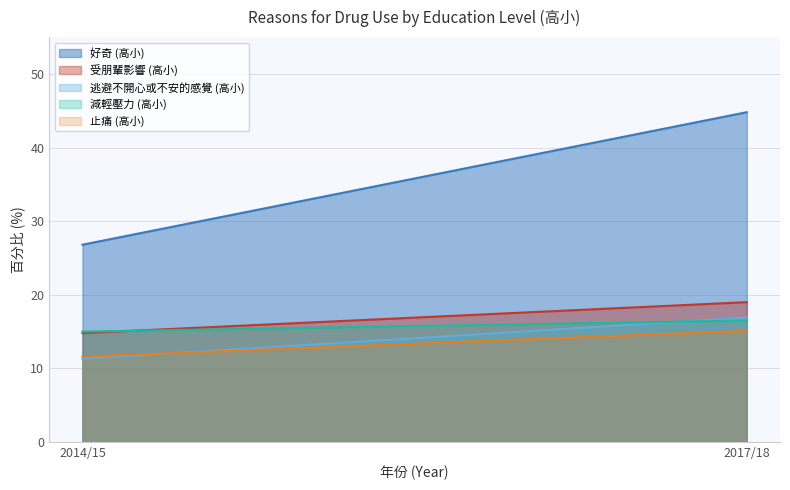

What is the label of the 1st point from the left?

2014/15